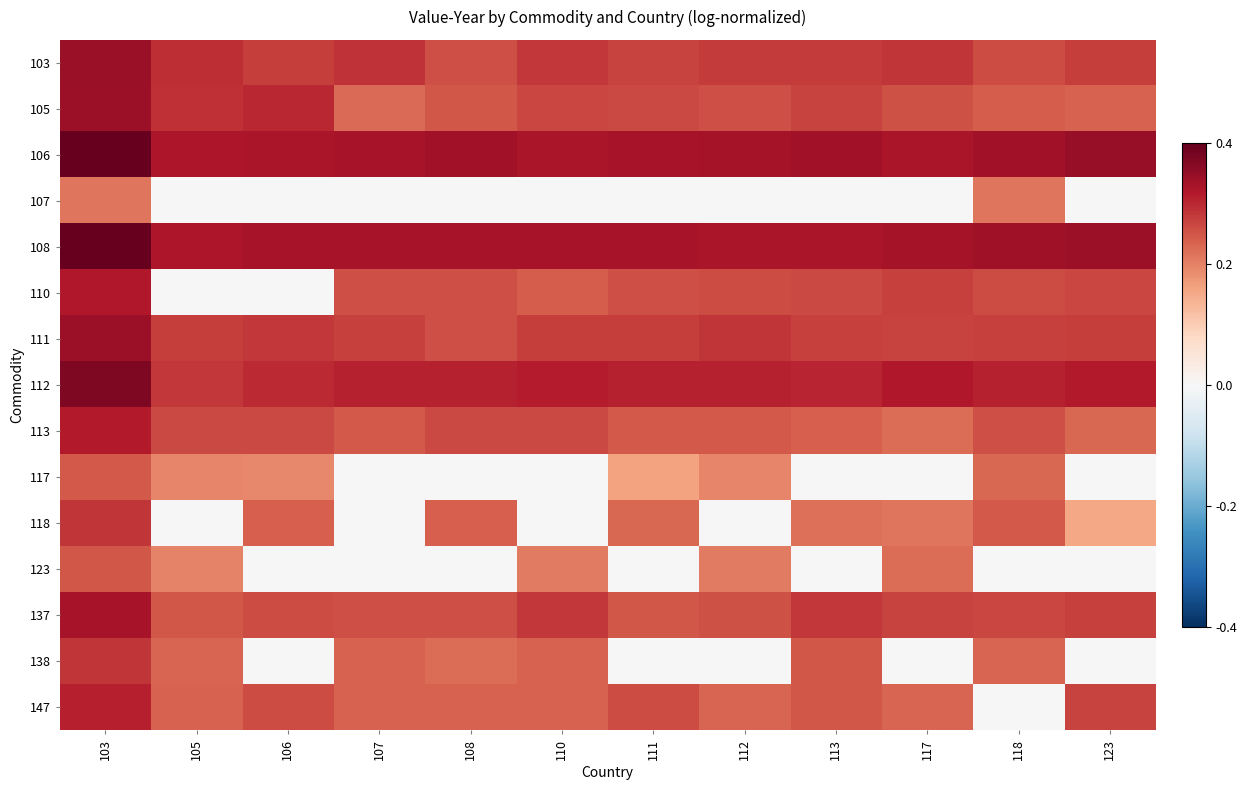

At which category is the sum across all series the highest?

103